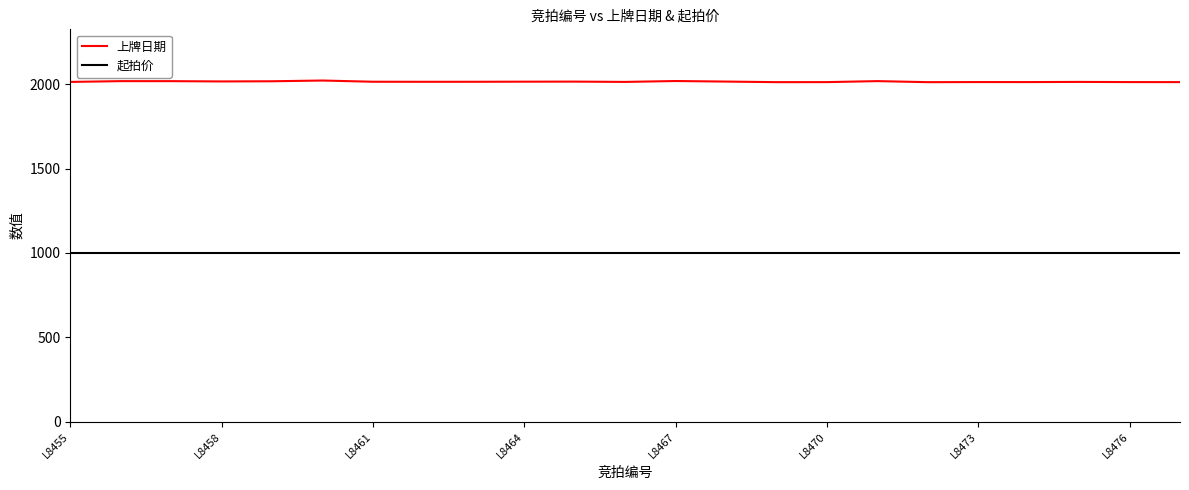

How many lines are shown in the chart?

2